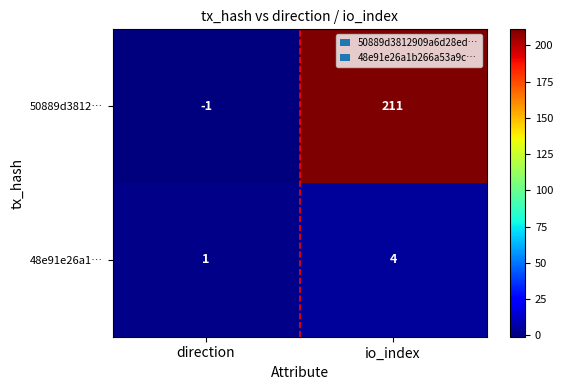

At how many categories does at least one series exceed 76?

1